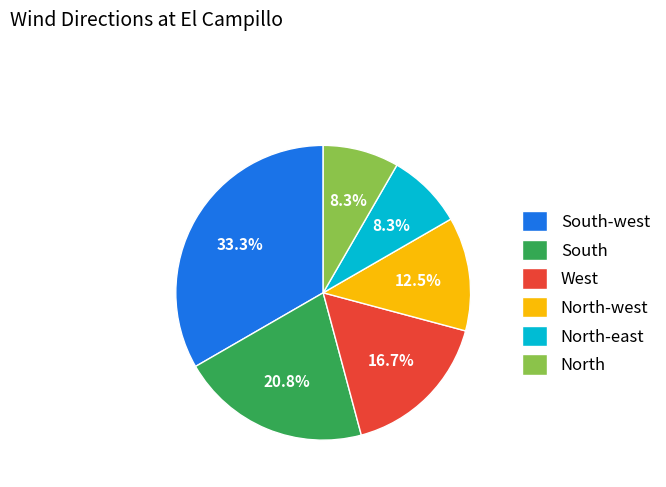

To the nearest percent, what is the average slice percentage?

17%